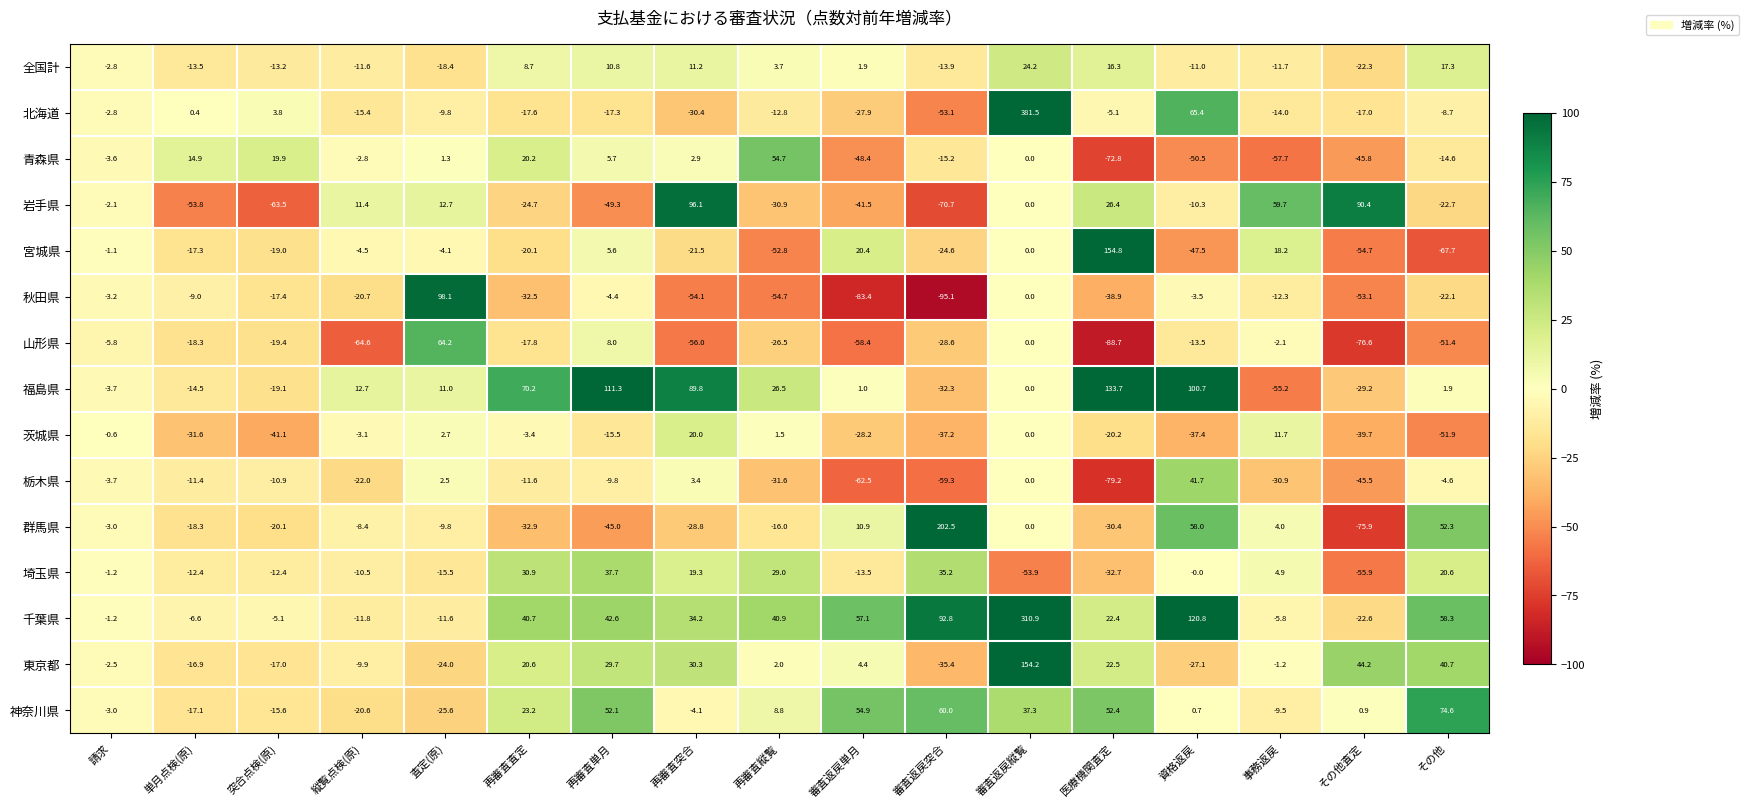

What is the total value across all series at 審査返戻突合?

-74.9